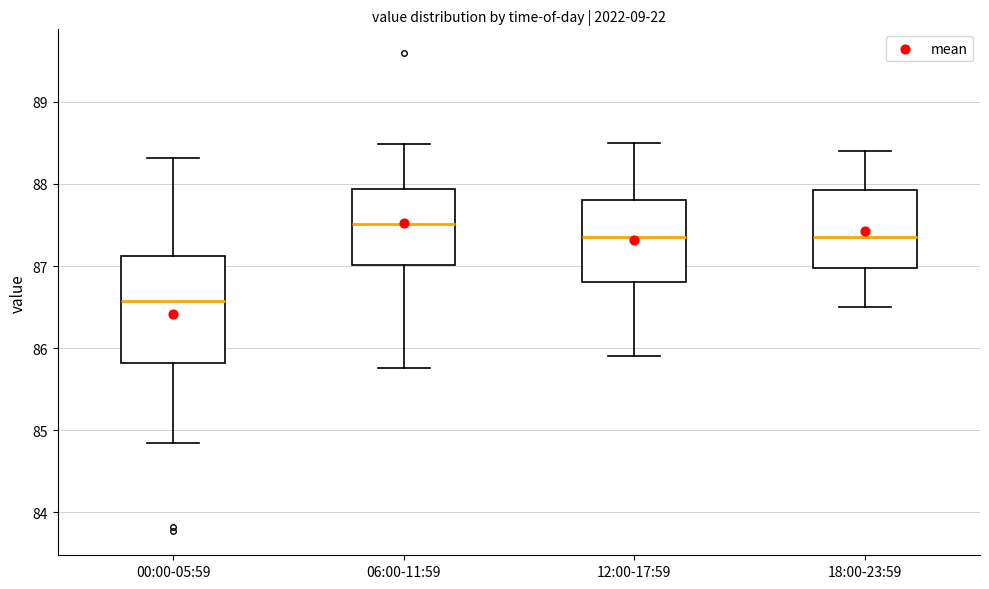

Reading left to right, transcribe this box plot: for each box, give where its median line is, the range the box spans, and where its two whiskers end, as read against the y-axis. The values are not printed on the chart, so give them approximately, as read against the axis.

00:00-05:59: median 86.6, box 85.8 to 87.1, whiskers 84.9 to 88.3
06:00-11:59: median 87.5, box 87.0 to 87.9, whiskers 85.8 to 88.5
12:00-17:59: median 87.4, box 86.8 to 87.8, whiskers 85.9 to 88.5
18:00-23:59: median 87.4, box 87.0 to 87.9, whiskers 86.5 to 88.4